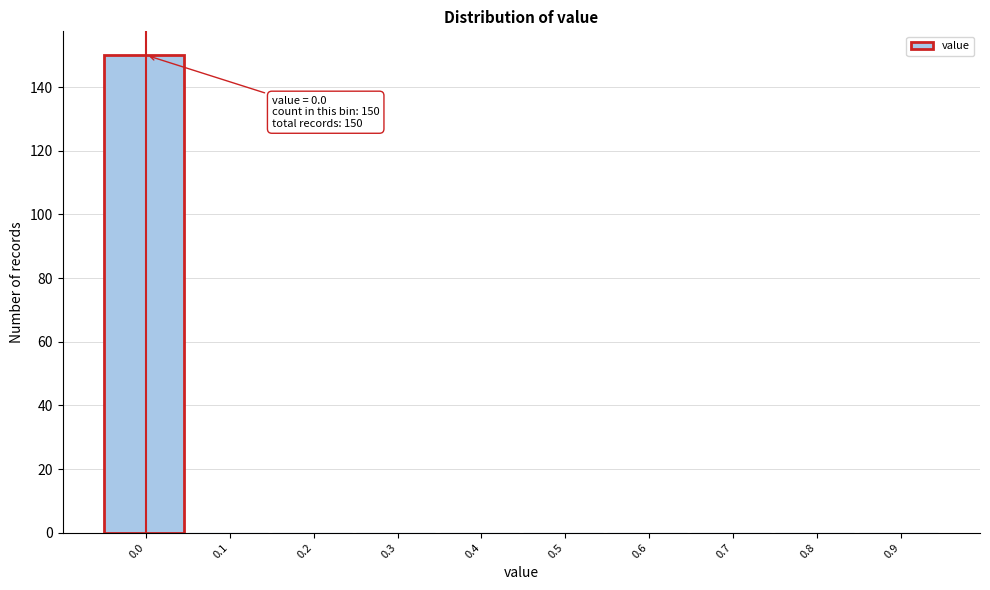

Reading left to right, list all the values displayed in this chart.

0.0=150	0.1=0	0.2=0	0.3=0	0.4=0	0.5=0	0.6=0	0.7=0	0.8=0	0.9=0